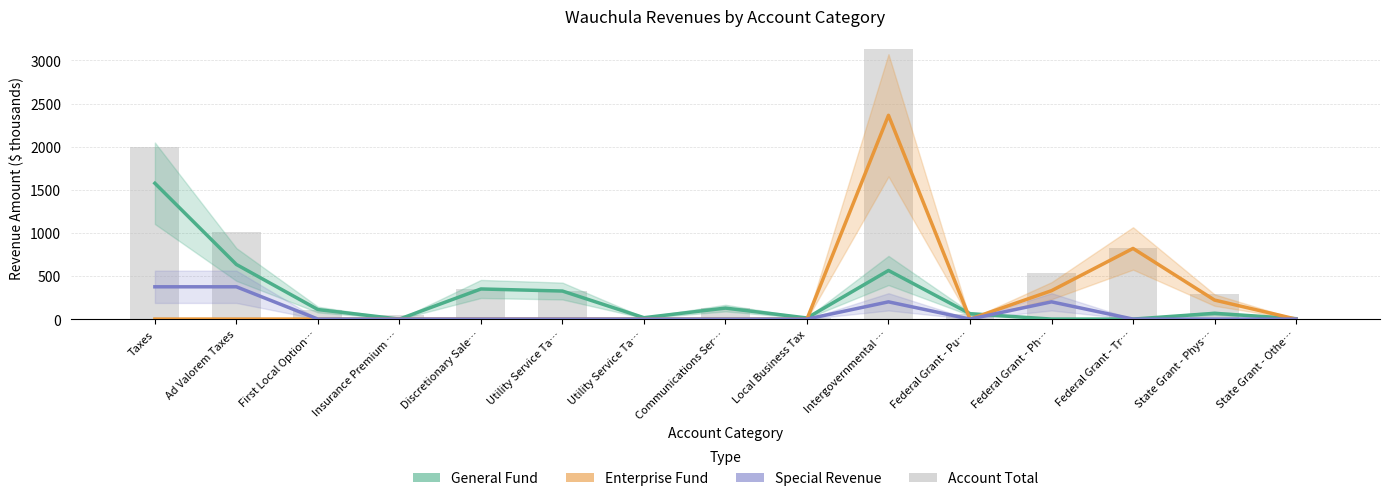

At how many categories does at least one series exceed 104?

10